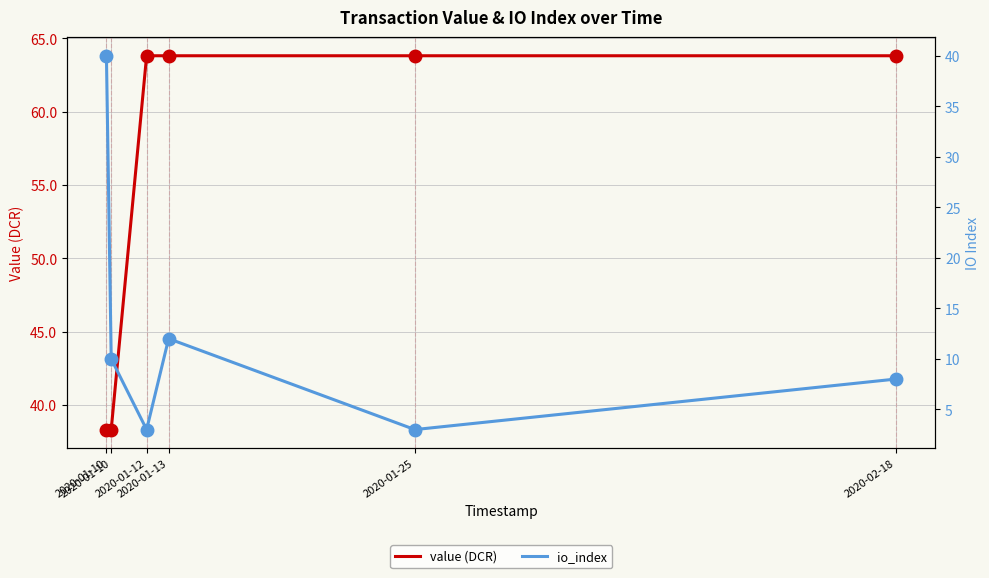

What is the minimum value shown in the chart?

3.0